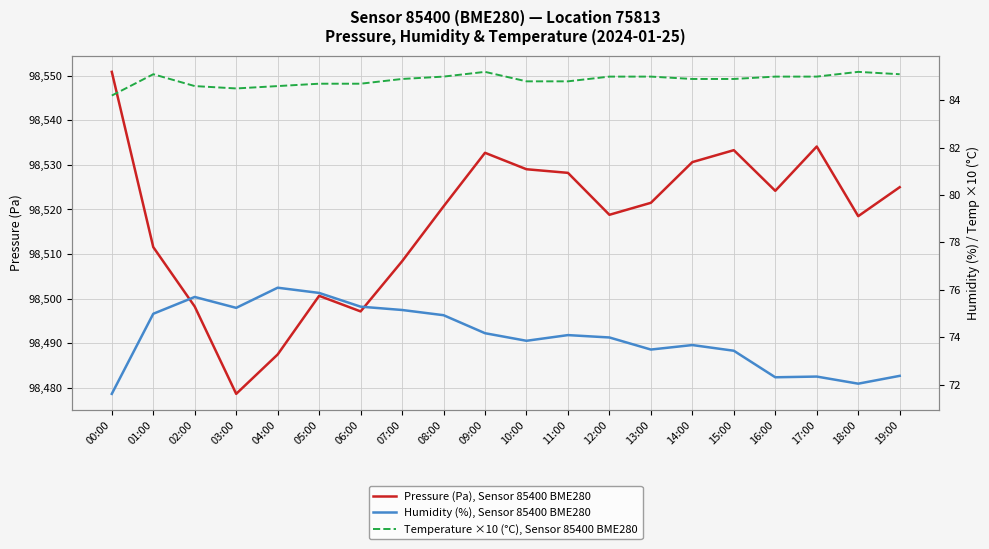

The Humidity (%), Sensor 85400 BME280 series shows 72.3 at 17:00. True or false?

True